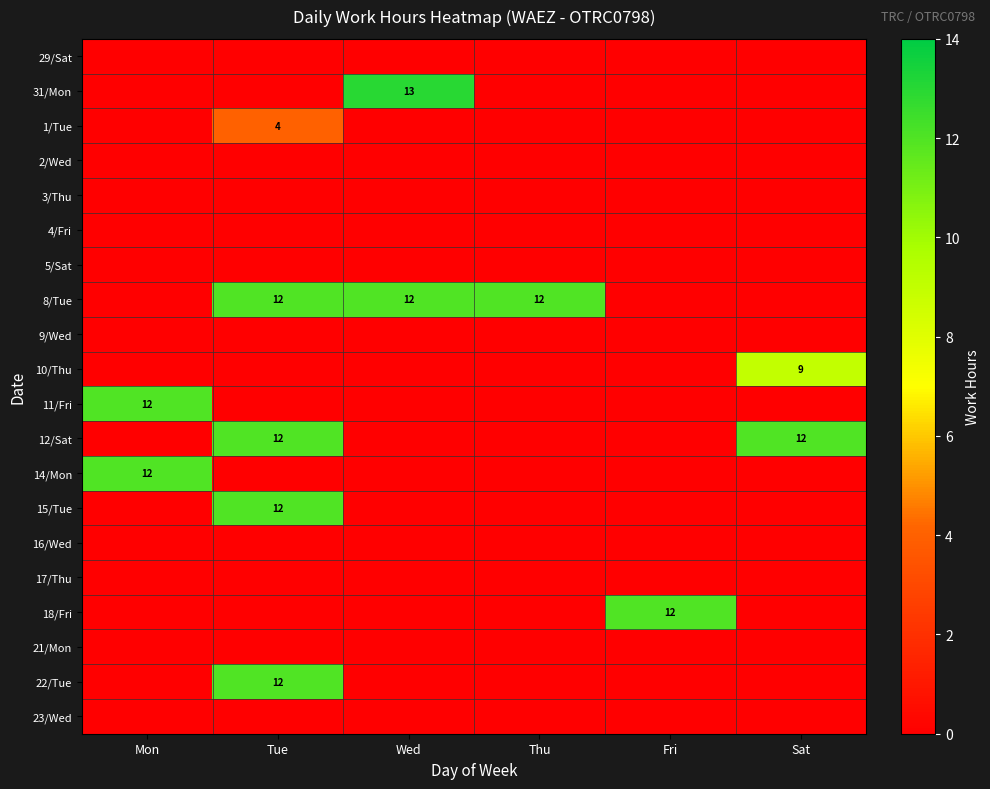

Rank the series by their maximum value, from lowest to highest.

29/Sat, 2/Wed, 3/Thu, 4/Fri, 5/Sat, 9/Wed, 16/Wed, 17/Thu, 21/Mon, 23/Wed, 1/Tue, 10/Thu, 8/Tue, 11/Fri, 12/Sat, 14/Mon, 15/Tue, 18/Fri, 22/Tue, 31/Mon